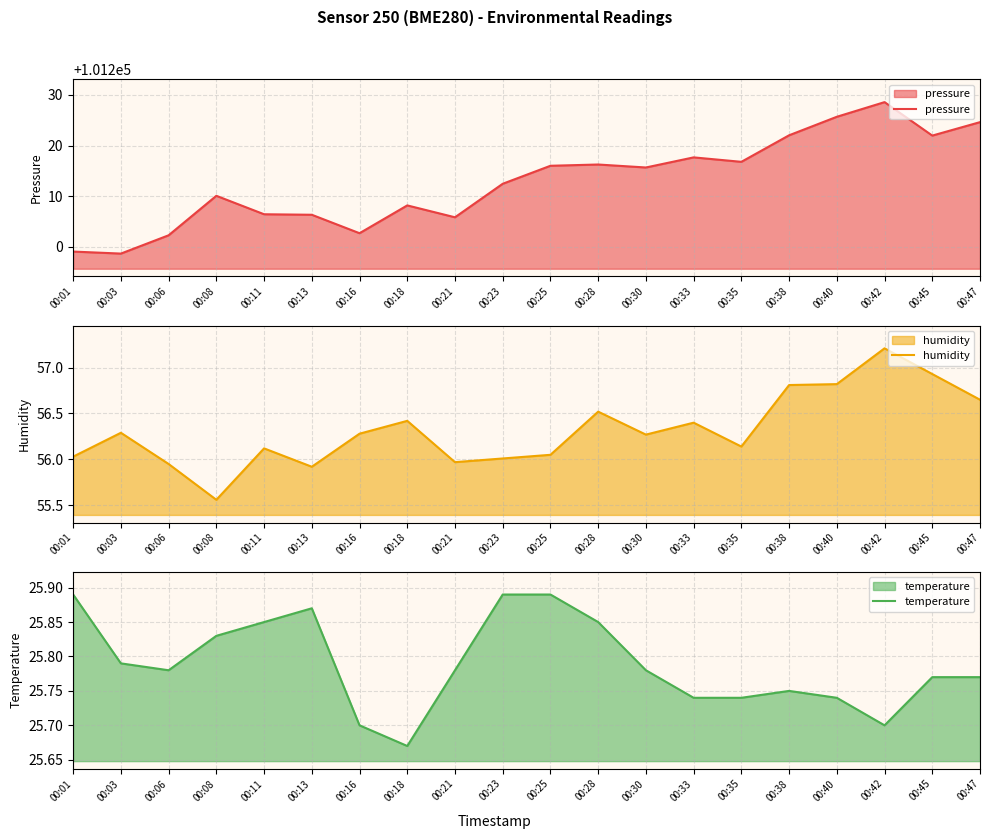

What are all the series names shown in the legend?

pressure, humidity, temperature